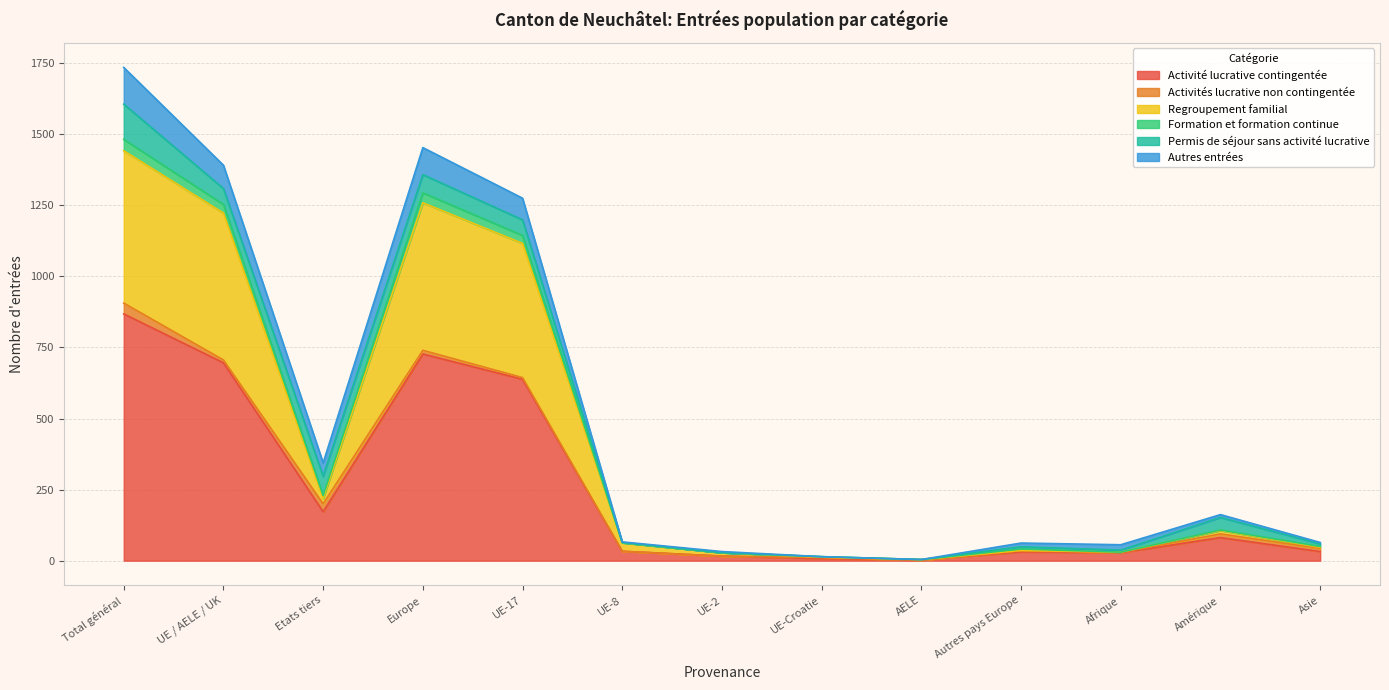

What is the highest value of the Activité lucrative contingentée series?

868